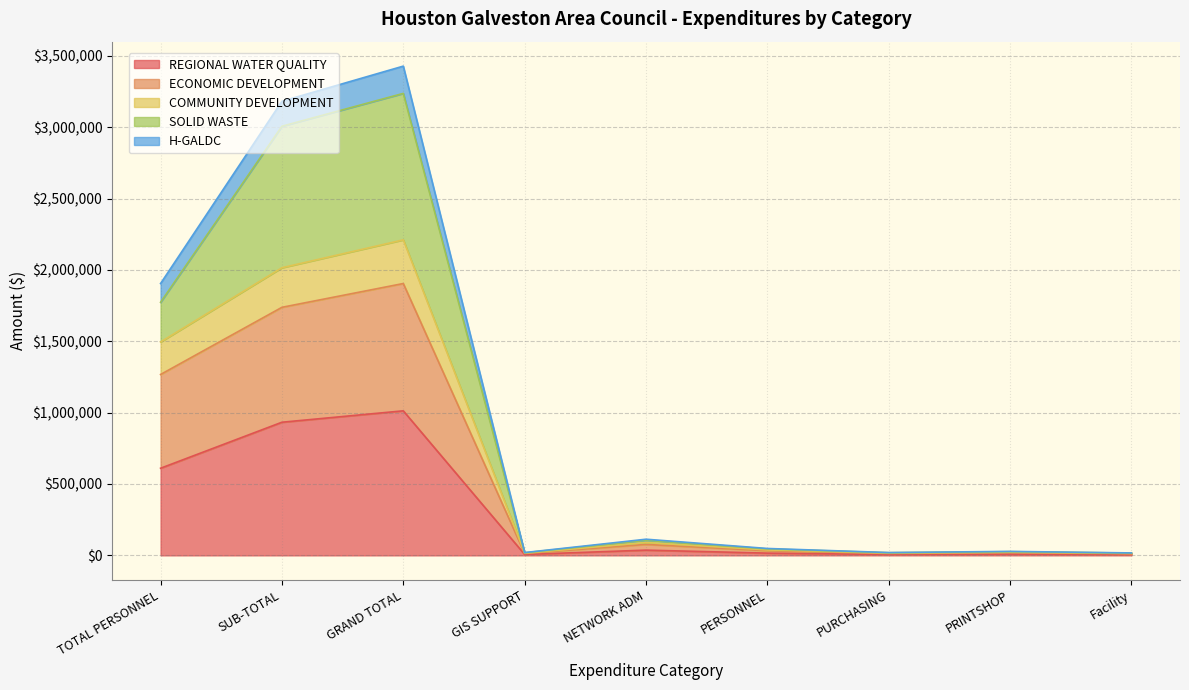

What is the label of the 4th point from the left?

GIS SUPPORT